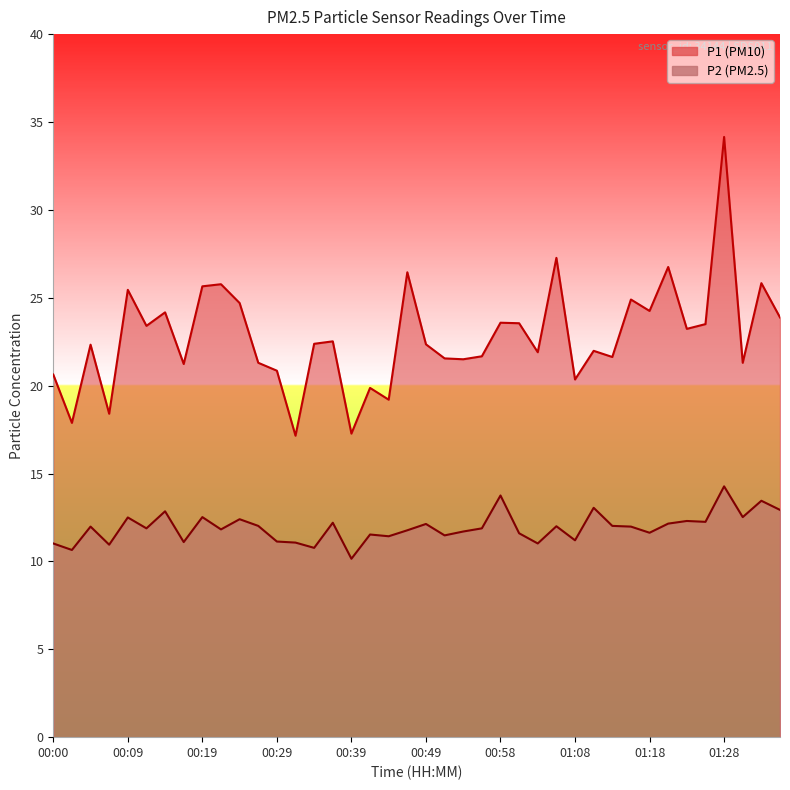

What is the value of the P2 point at the 31st from the left?

12.0